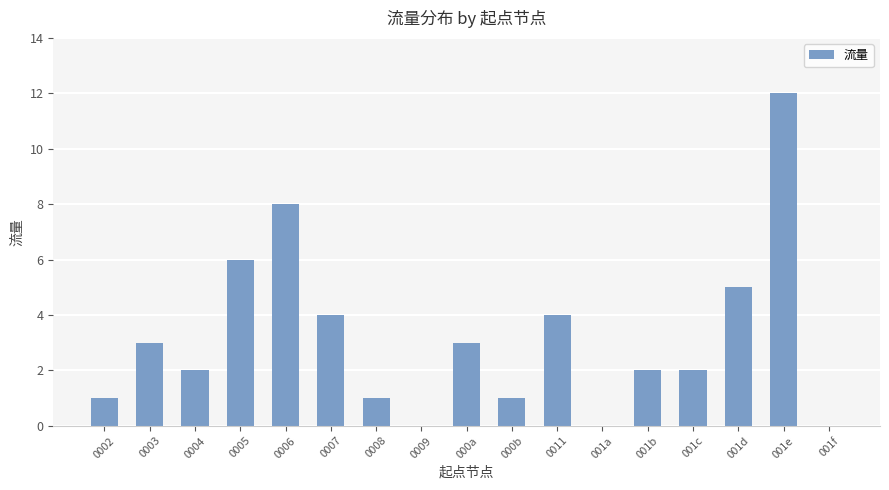

Are the bars horizontal?

No